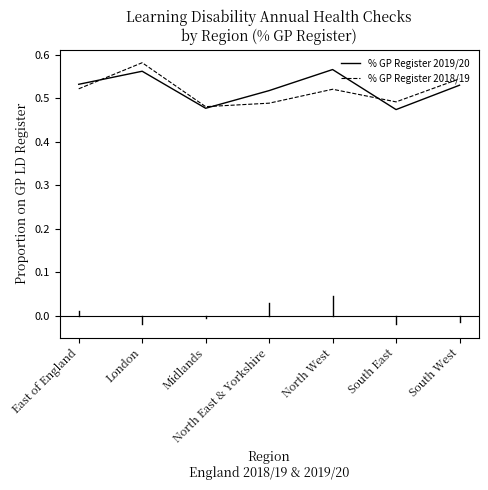

List the series in order of their peak value, highest first.

% GP Register 2018/19, % GP Register 2019/20